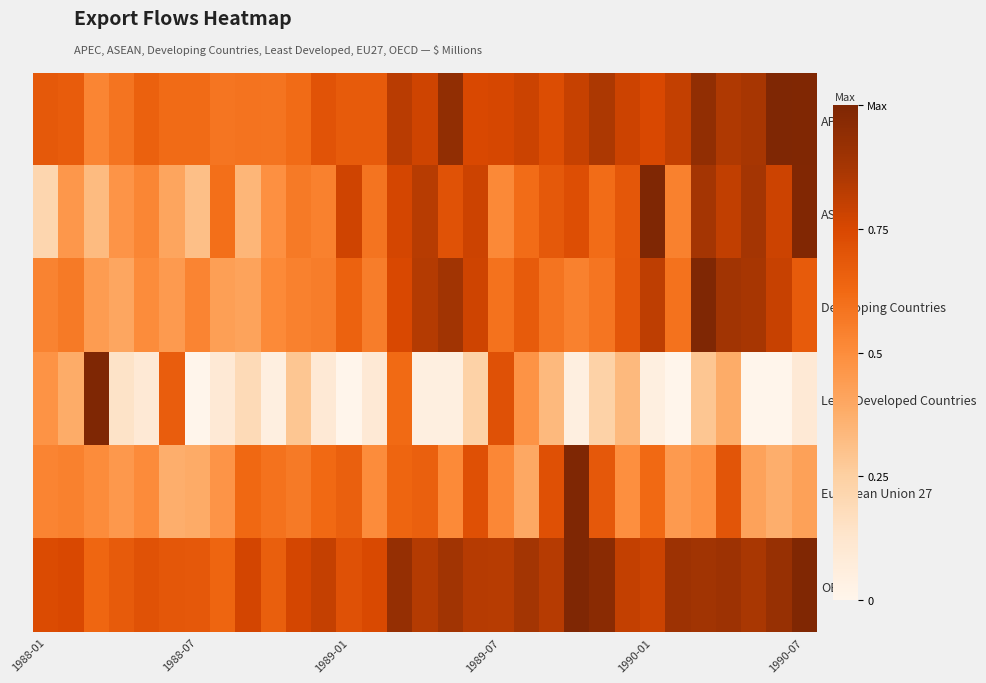

Reading left to right, list all the values displayed in this chart.

APEC: 0.7	0.7	0.5	0.6	0.7	0.6	0.6	0.6	0.6	0.6	0.6	0.7	0.7	0.7	0.8	0.8	0.9	0.7	0.8	0.8	0.7	0.8	0.9	0.8	0.7	0.8	0.9	0.9	0.9	1.0	1.0
ASEAN: 0.2	0.5	0.3	0.5	0.5	0.4	0.3	0.6	0.3	0.5	0.6	0.5	0.8	0.6	0.8	0.8	0.7	0.8	0.5	0.6	0.7	0.7	0.6	0.7	1.0	0.5	0.9	0.8	0.9	0.8	1.0
Developing Countries: 0.5	0.6	0.4	0.4	0.5	0.4	0.5	0.4	0.4	0.5	0.5	0.6	0.7	0.6	0.7	0.8	0.9	0.8	0.6	0.7	0.6	0.5	0.6	0.7	0.8	0.6	1.0	0.9	0.9	0.8	0.7
Least Developed Countries: 0.5	0.4	1.0	0.1	0.1	0.7	0.0	0.1	0.2	0.0	0.3	0.1	0.0	0.1	0.6	0.0	0.0	0.2	0.7	0.5	0.3	0.0	0.2	0.3	0.0	0.0	0.3	0.4	0.0	0.0	0.1
European Union 27: 0.5	0.5	0.5	0.5	0.5	0.4	0.4	0.5	0.6	0.6	0.6	0.6	0.7	0.5	0.6	0.7	0.5	0.7	0.5	0.4	0.7	1.0	0.7	0.5	0.6	0.4	0.5	0.7	0.4	0.4	0.4
OECD: 0.7	0.7	0.6	0.7	0.7	0.7	0.7	0.6	0.8	0.7	0.8	0.8	0.7	0.7	0.9	0.8	0.9	0.8	0.8	0.9	0.8	1.0	1.0	0.8	0.8	0.9	0.9	0.9	0.9	0.9	1.0